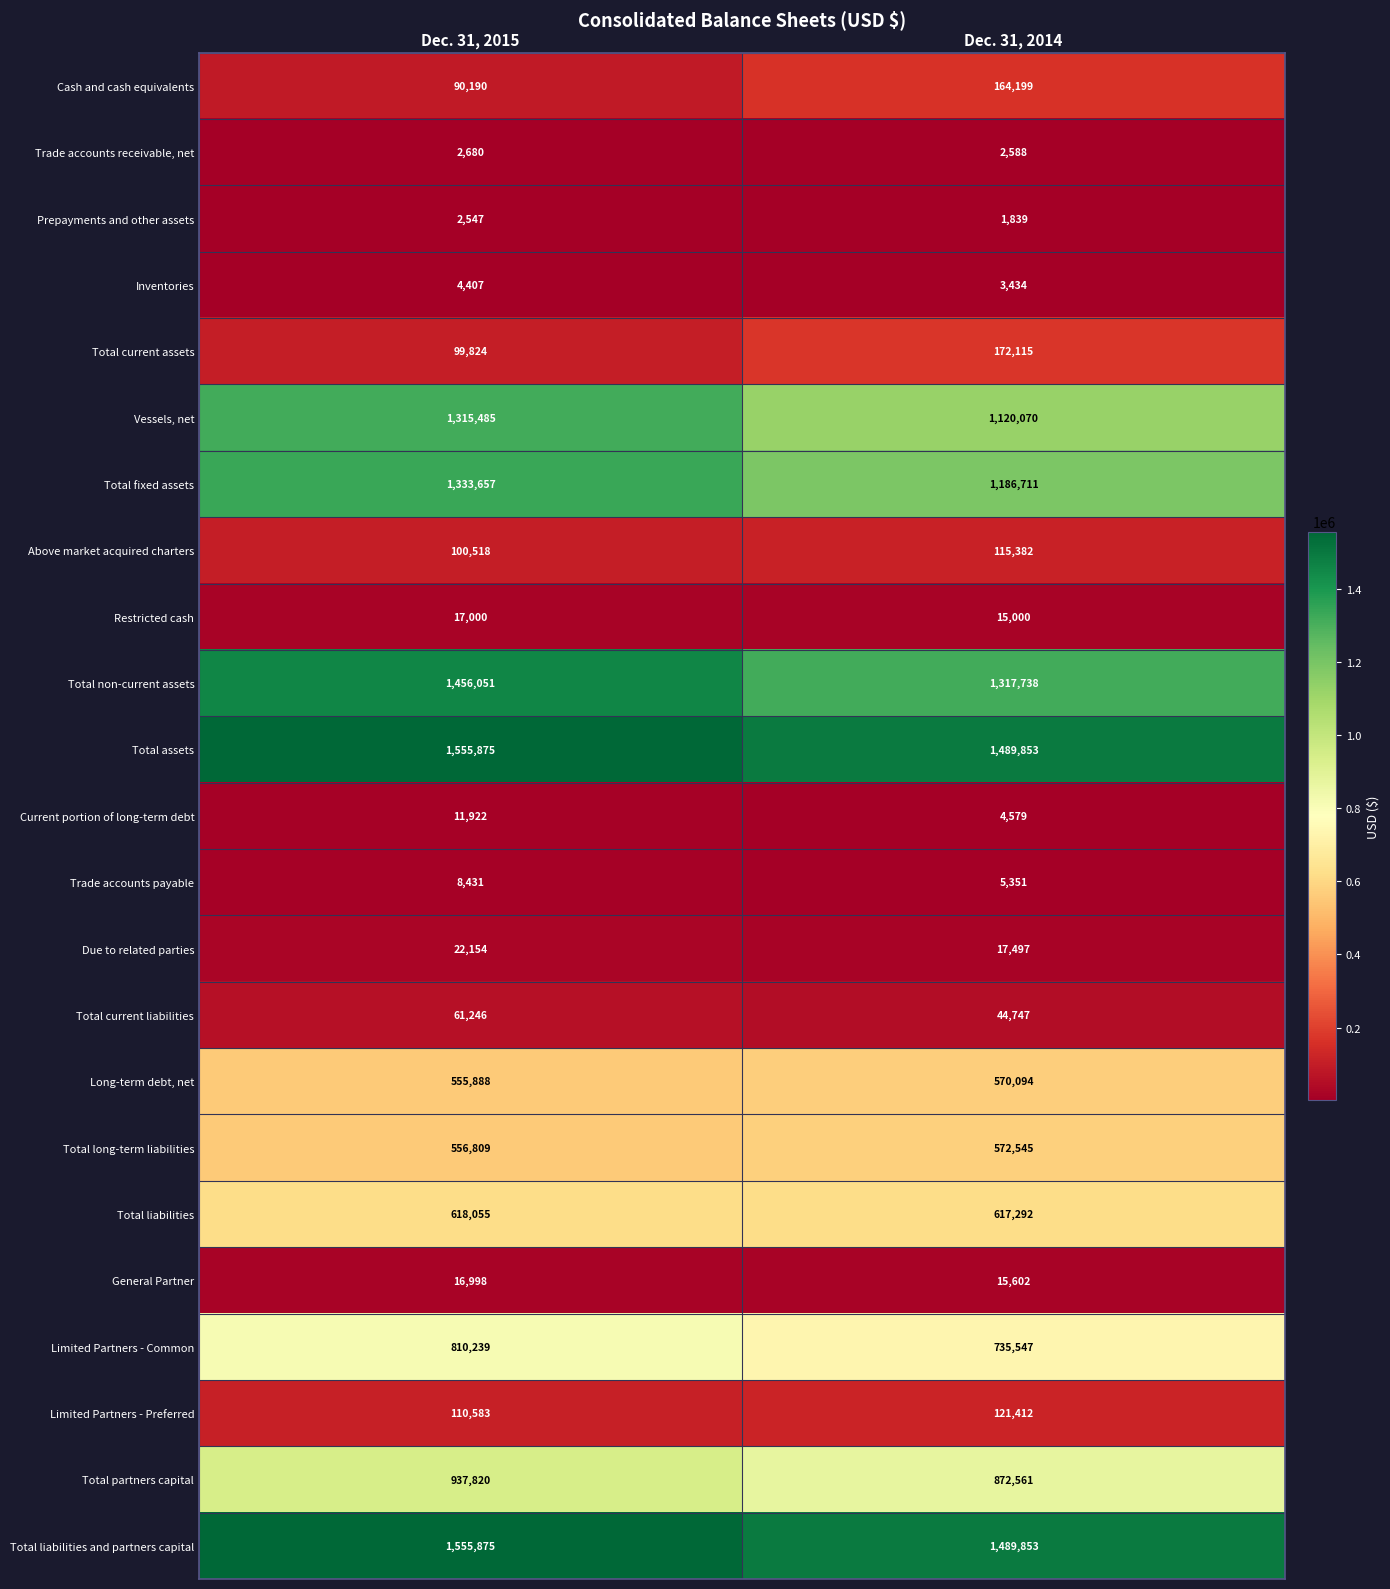

What is the maximum value shown in the chart?

1555875